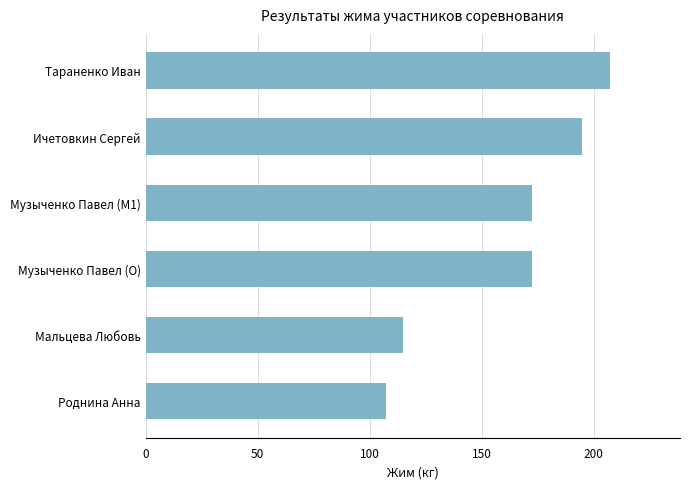

Between Мальцева Любовь and Музыченко Павел (O), which is larger?

Музыченко Павел (O)